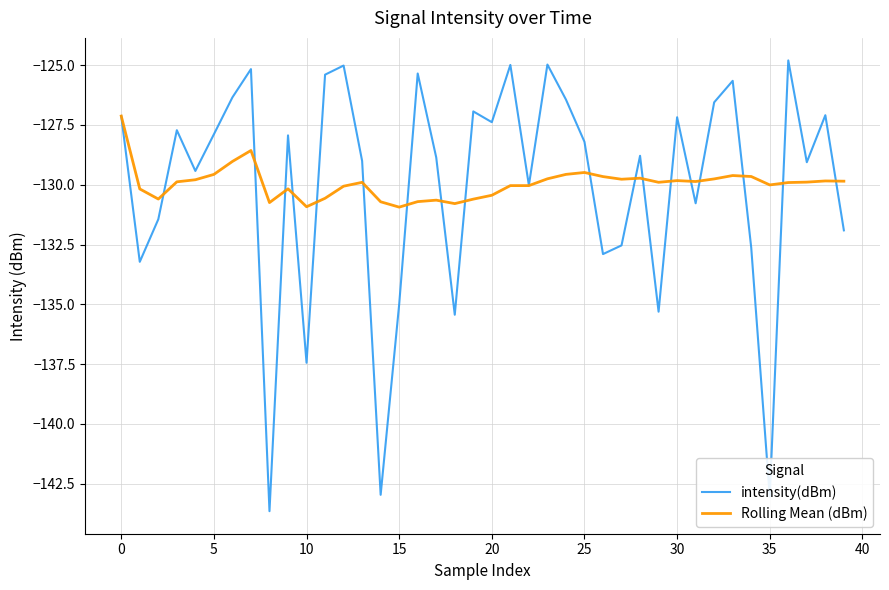

What is the smallest value displayed?

-143.6